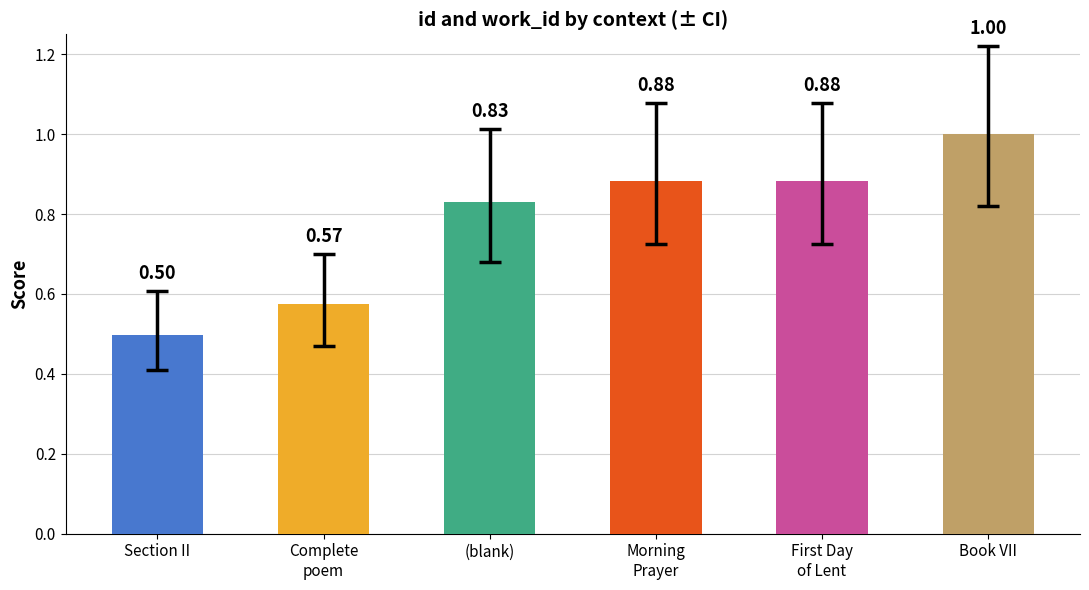

Are the bars horizontal?

No